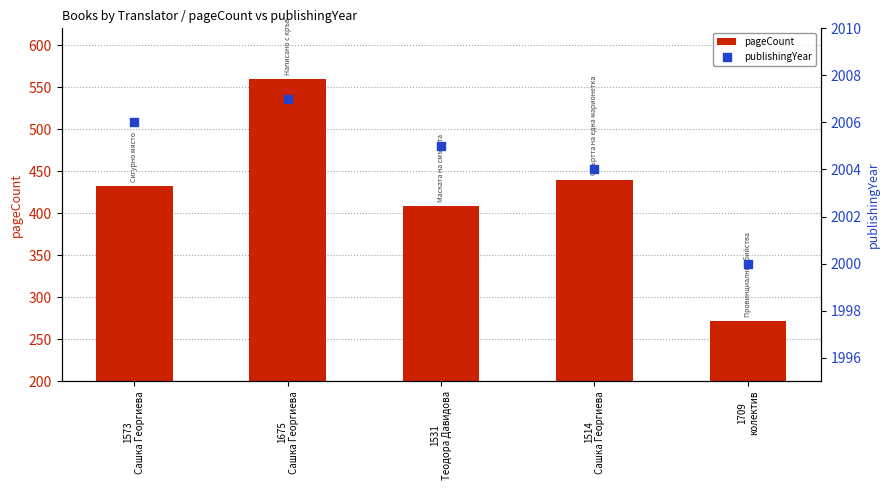

Which series contains the lowest Y value?

pageCount